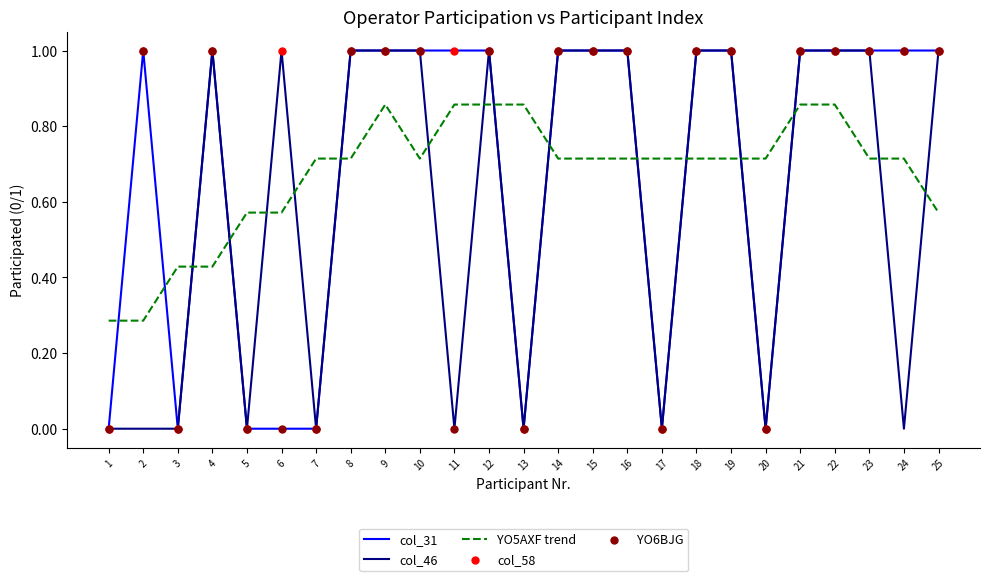

What is the total value across all series at 19?

2.7